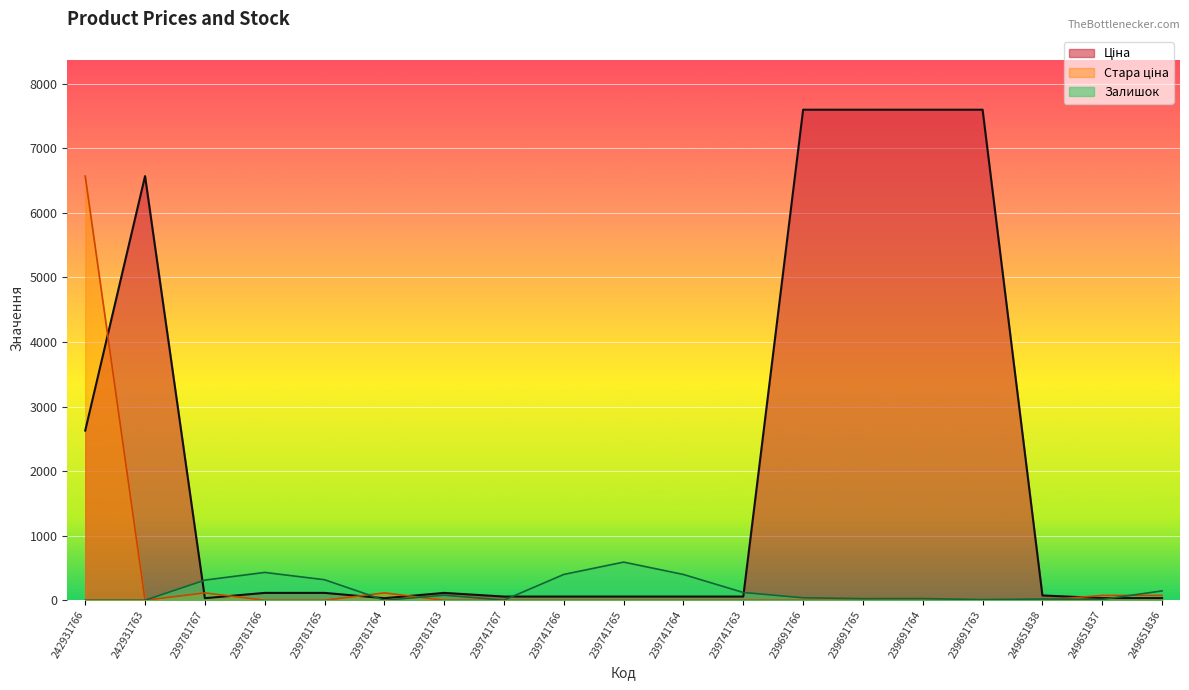

What is the difference between the Залишок values at 239741767 and 249651838?

17.0